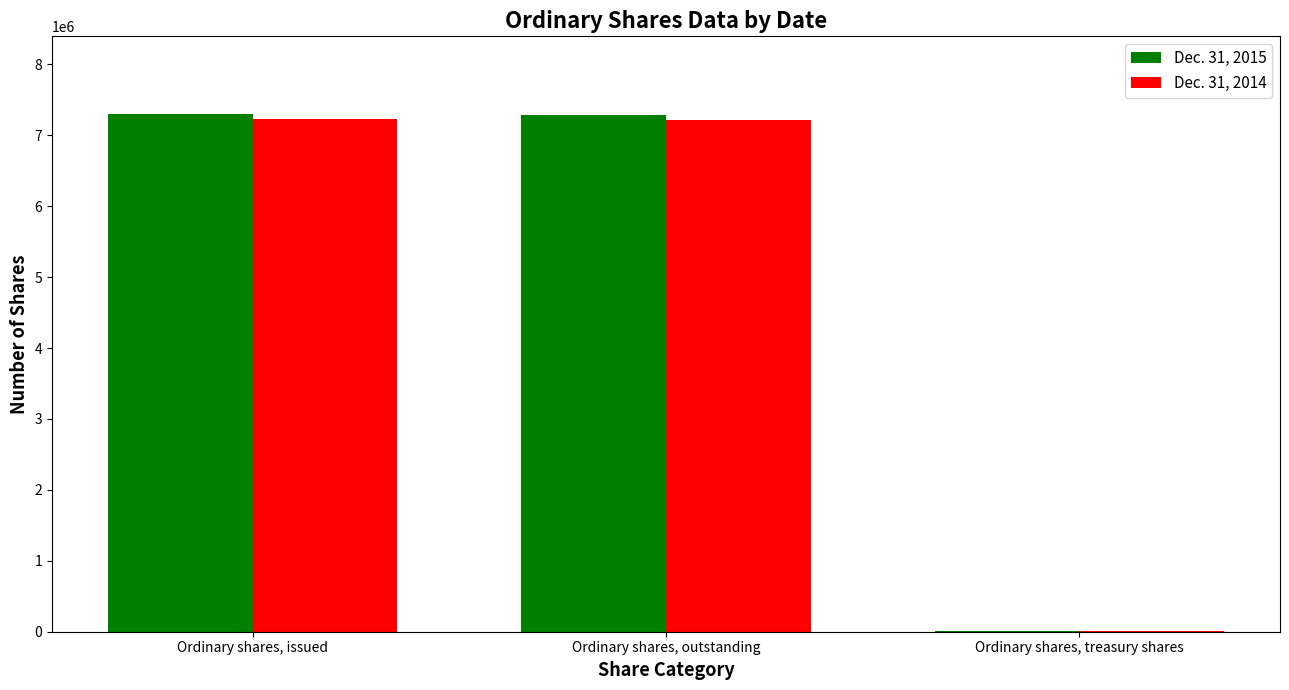

Is it true that Dec. 31, 2014 equals 4713592 at Ordinary shares, outstanding?

False